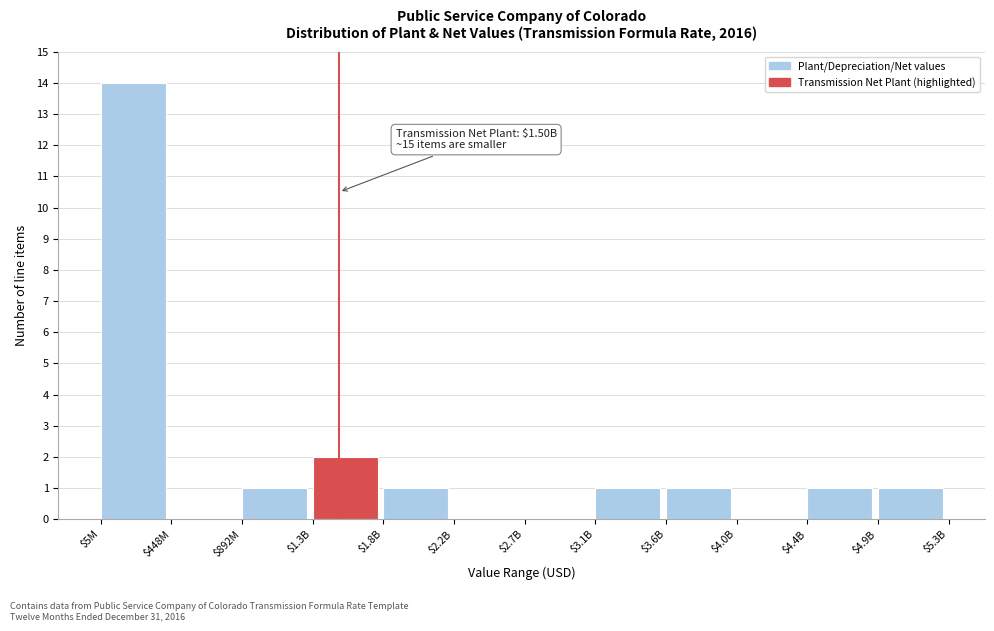

Which category has the highest value across all series?

$5M